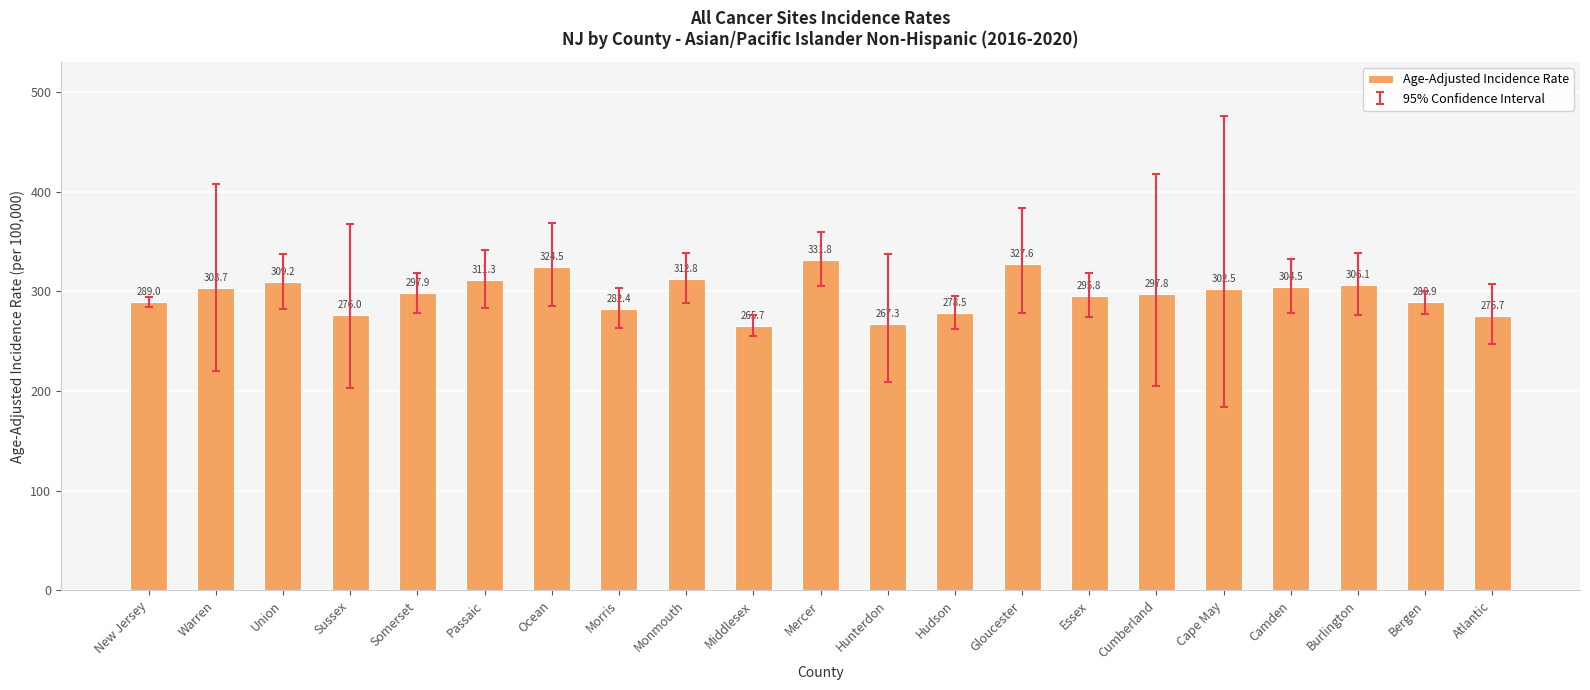

What is the change in value from Somerset to Essex?

-2.1